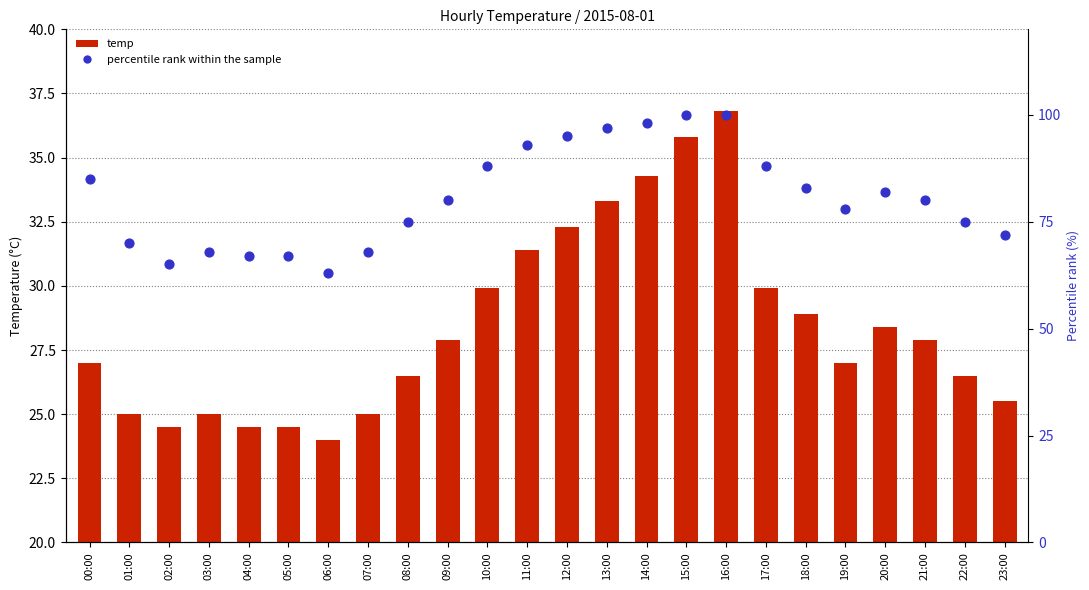

Is the value of percentile rank within the sample at 05:00 greater than the value of temp at 07:00?

Yes